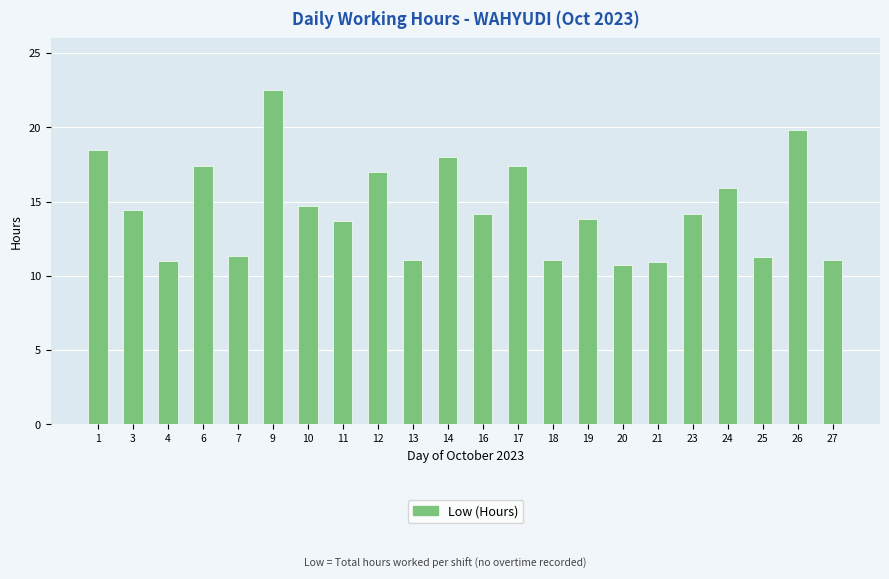

The chart shows a value of 26.0 at 1. True or false?

False